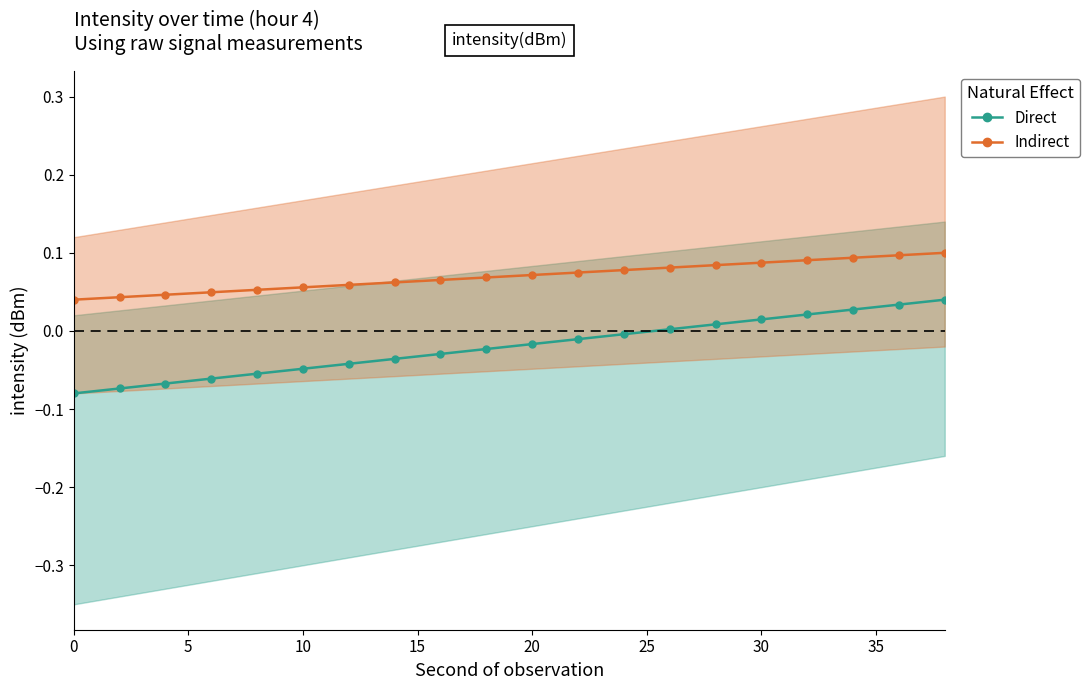

What is the sum of all Direct values?

-0.4